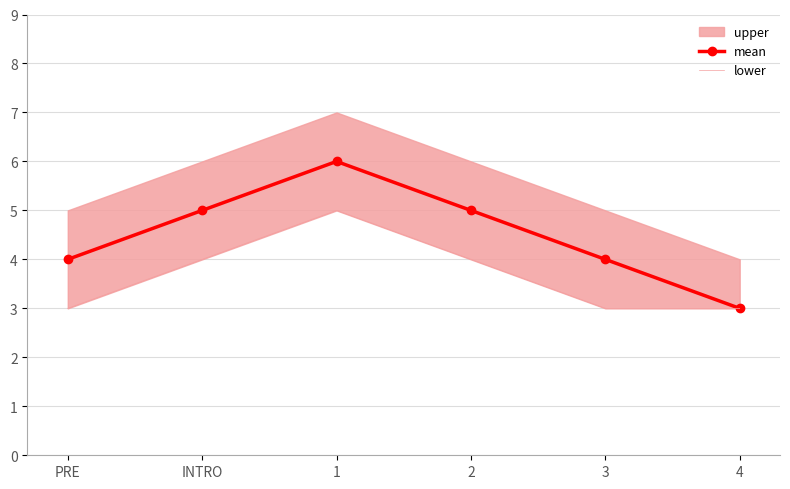

How many mean values are between 4 and 5?

4